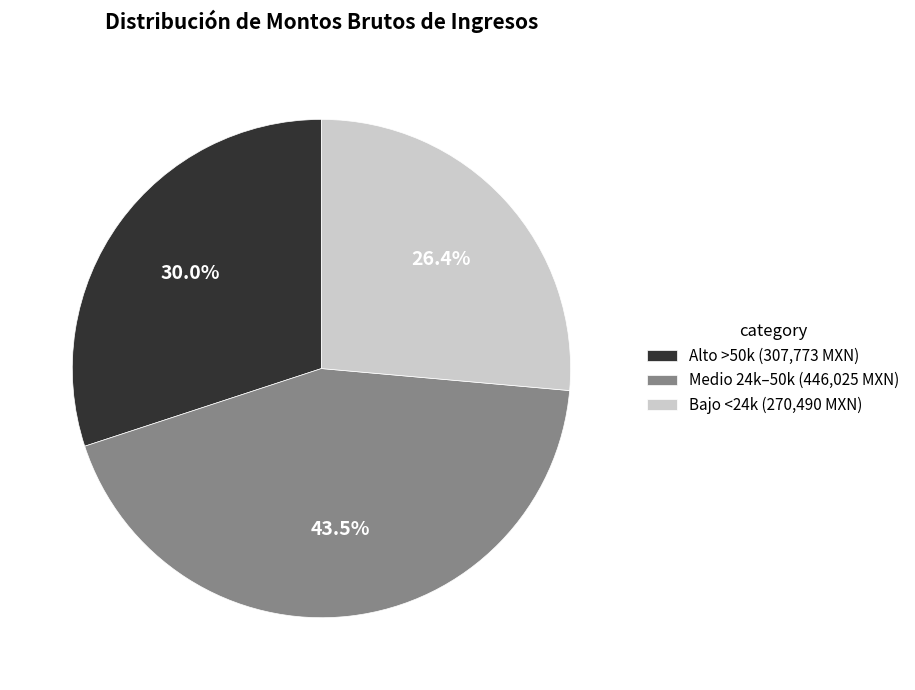

What is the largest slice in the pie chart?

Medio 24k–50k (446,025 MXN)